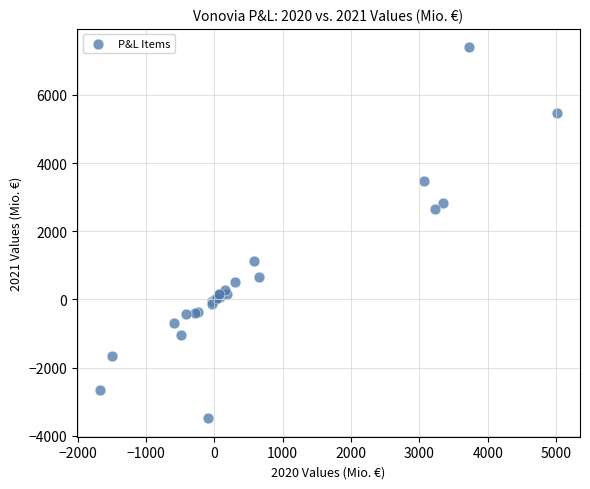

What Y value in the scatter plot is closest to 1955?

2641.9